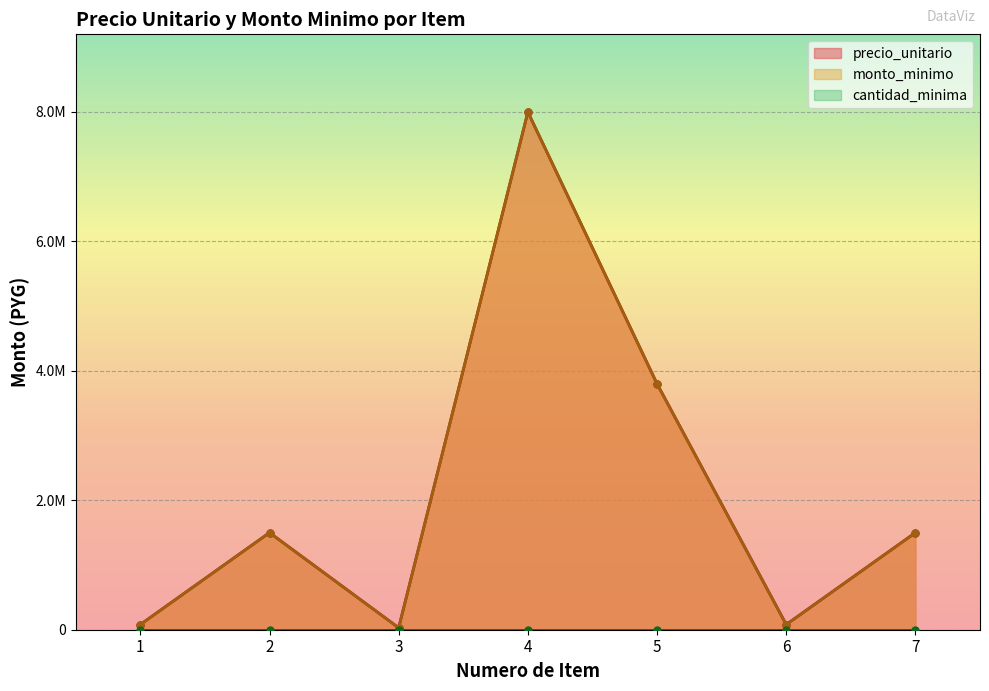

What is the sum of the precio_unitario values at 6 and 4?

8080000